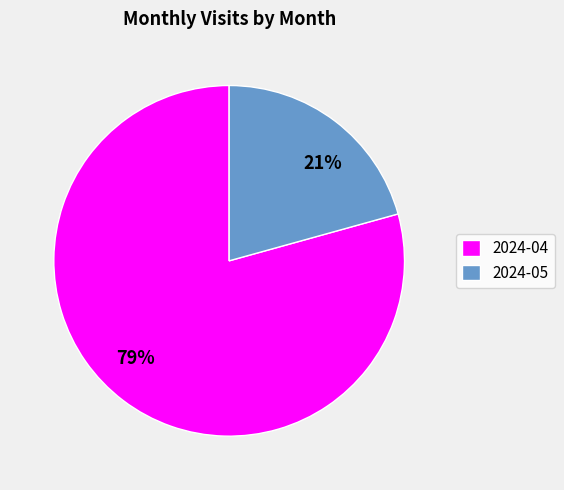

Is it true that 2024-04 is 79% of the pie?

True